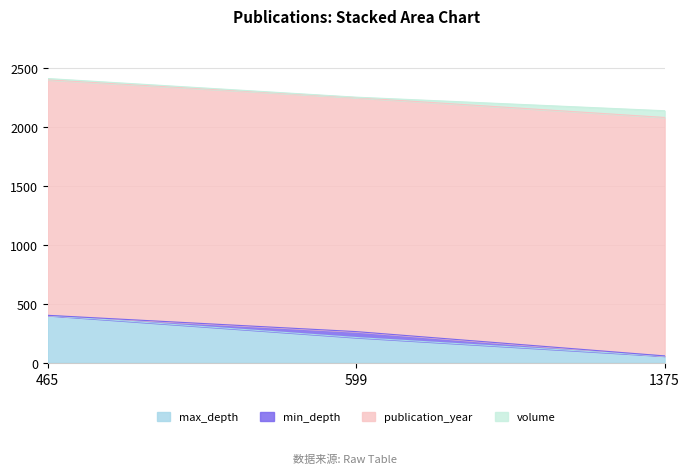

What is the smallest value displayed?

1